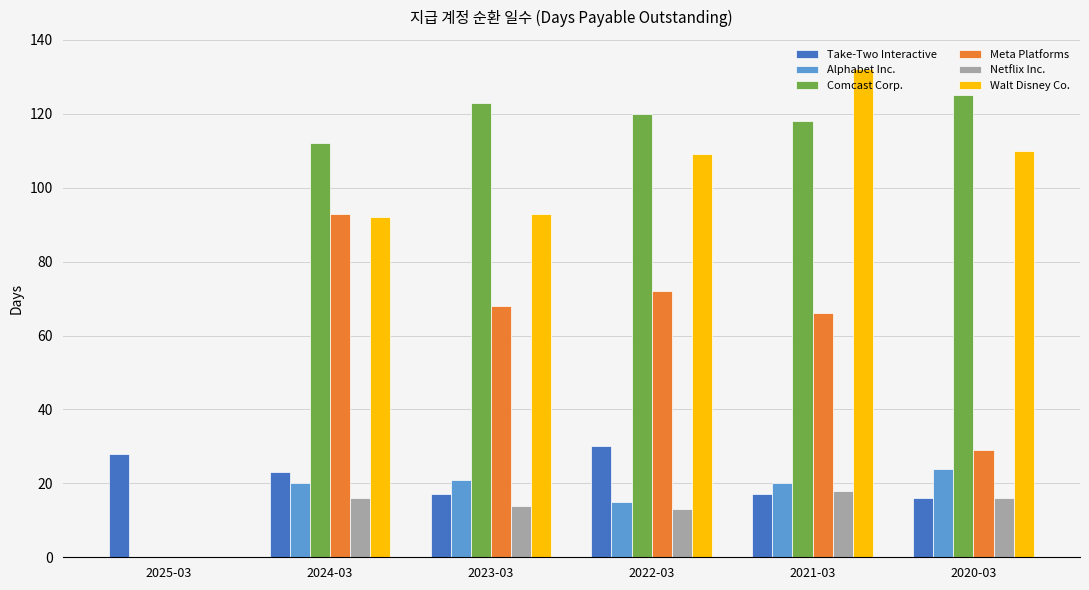

Are the bars grouped side by side (vs. stacked)?

Yes